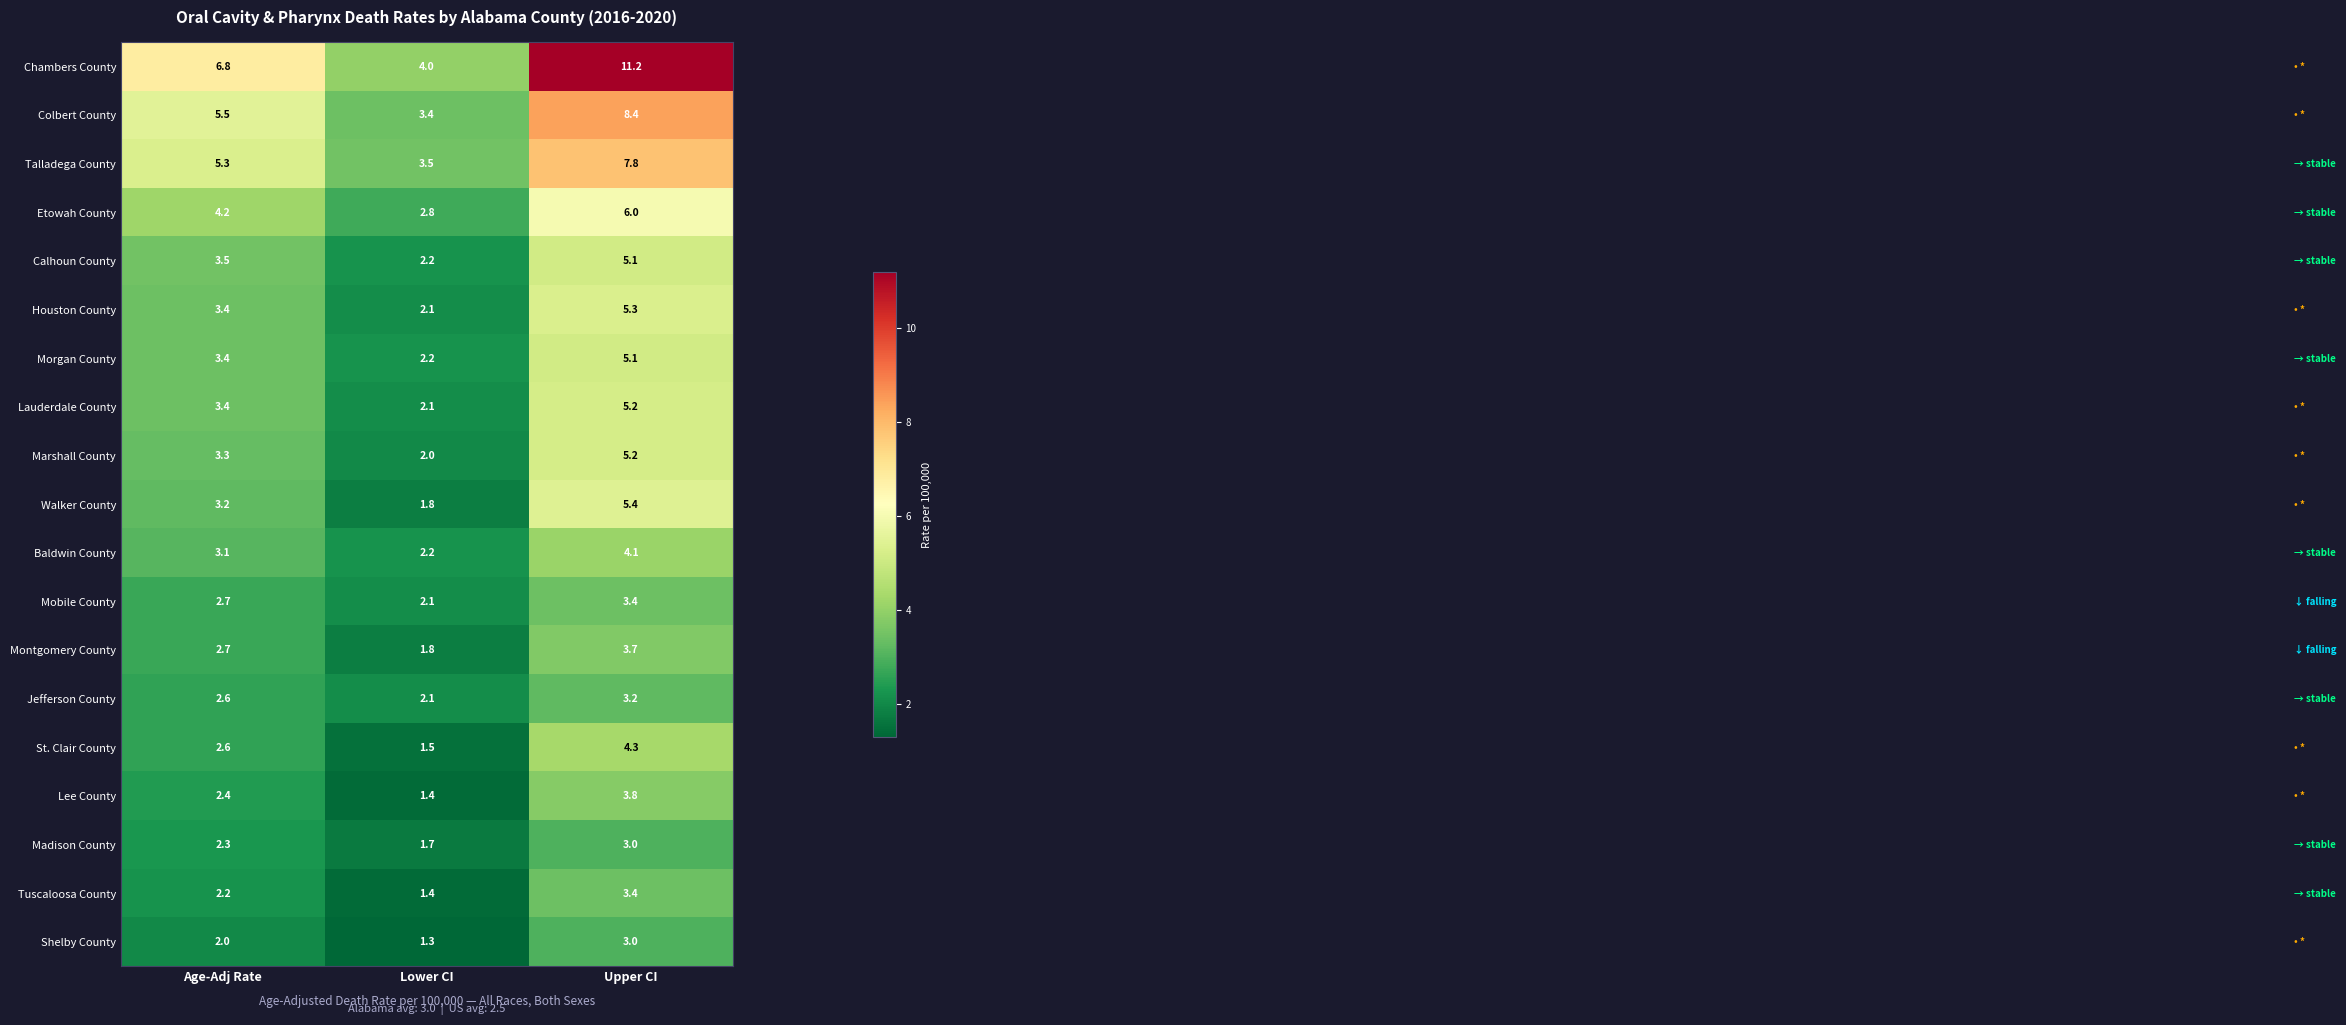

How many data points in Houston County are above 3?

2